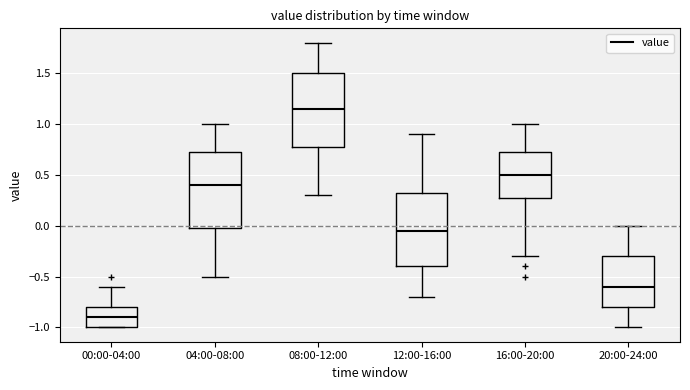

Where does the lower whisker of the box for 16:00-20:00 end on the y-axis? The values are not printed on the chart, so give them approximately, as read against the axis.

-0.30